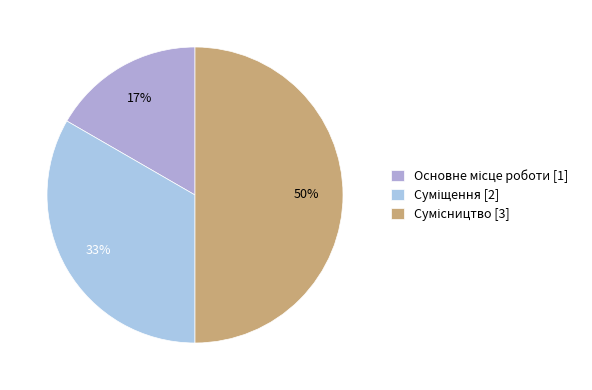

Count the number of slices in the pie.

3